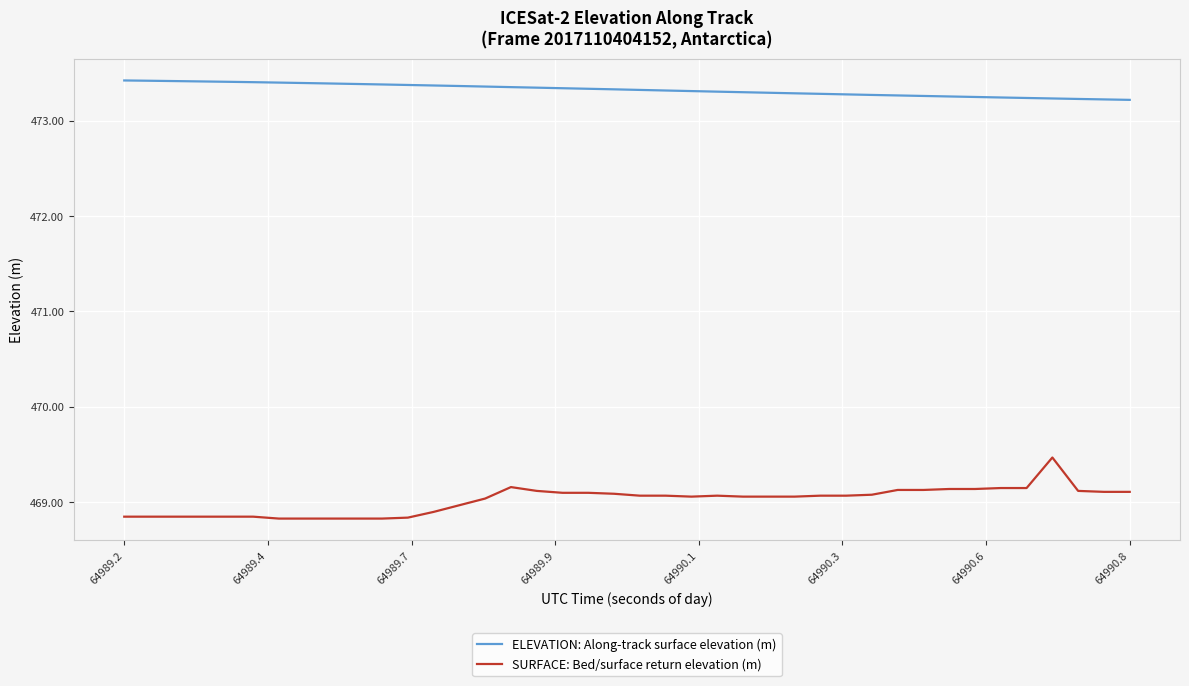

True or false: SURFACE: Bed/surface return elevation (m) and ELEVATION: Along-track surface elevation (m) intersect in this chart.

False